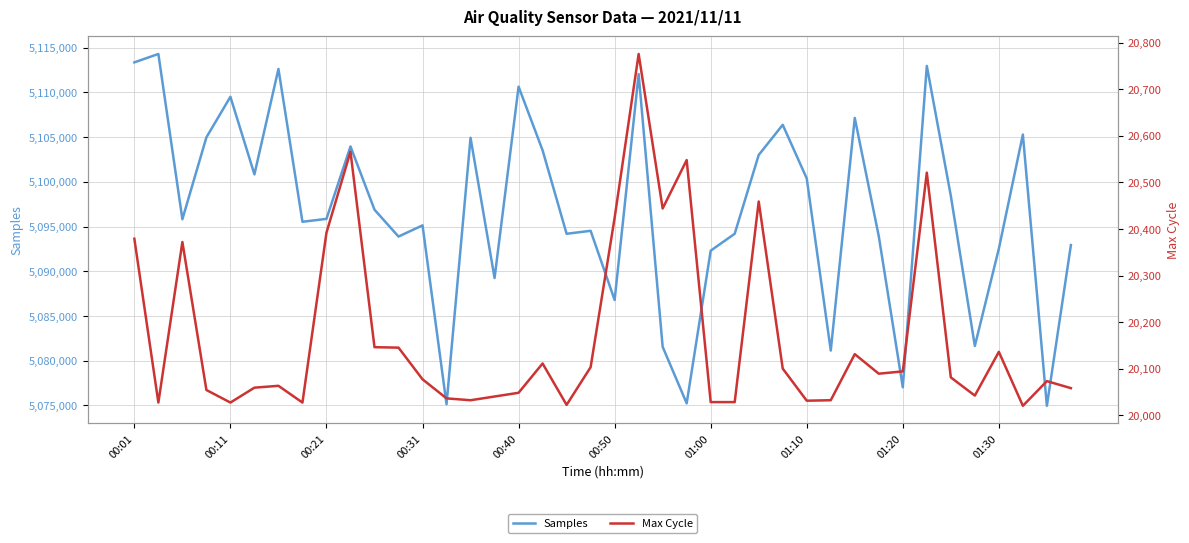

The value of Samples at 00:50 is 5086790. True or false?

True